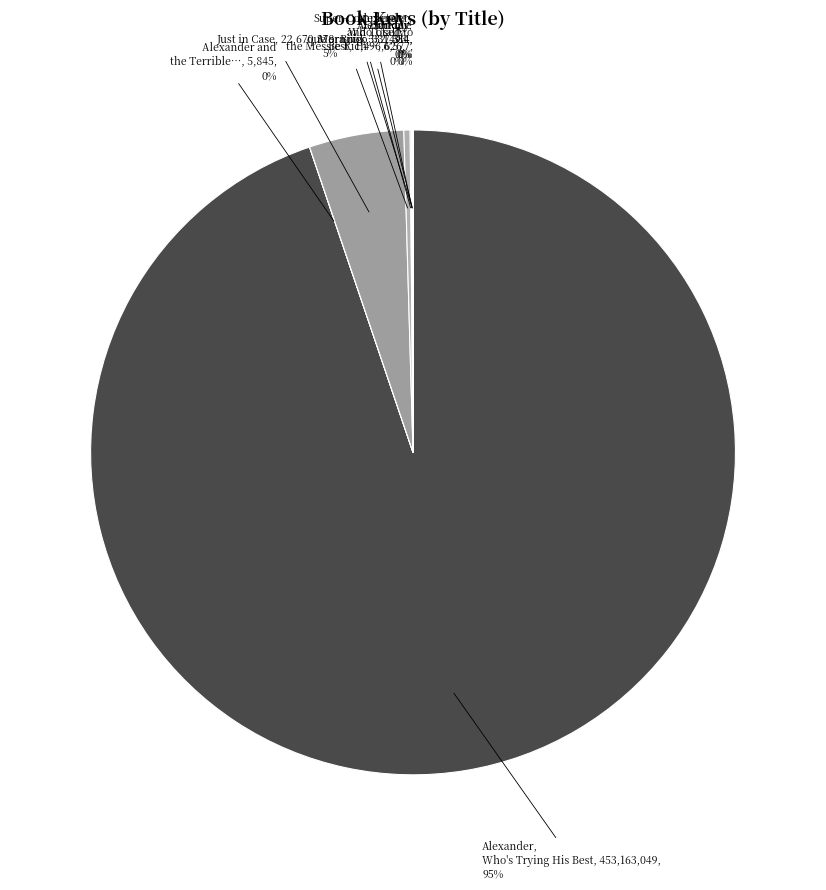

Which category accounts for the majority?

Alexander, Who's Trying His Best